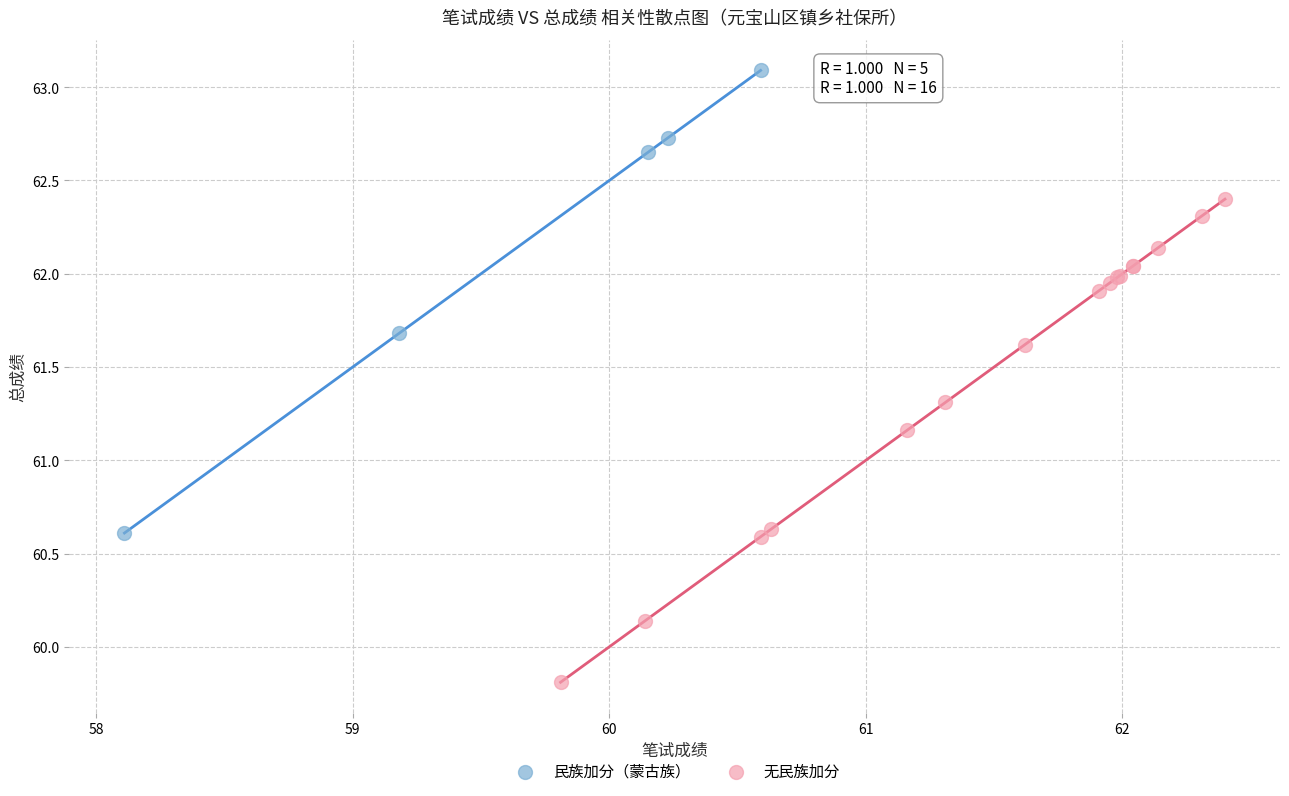

Which series contains the lowest Y value?

无民族加分